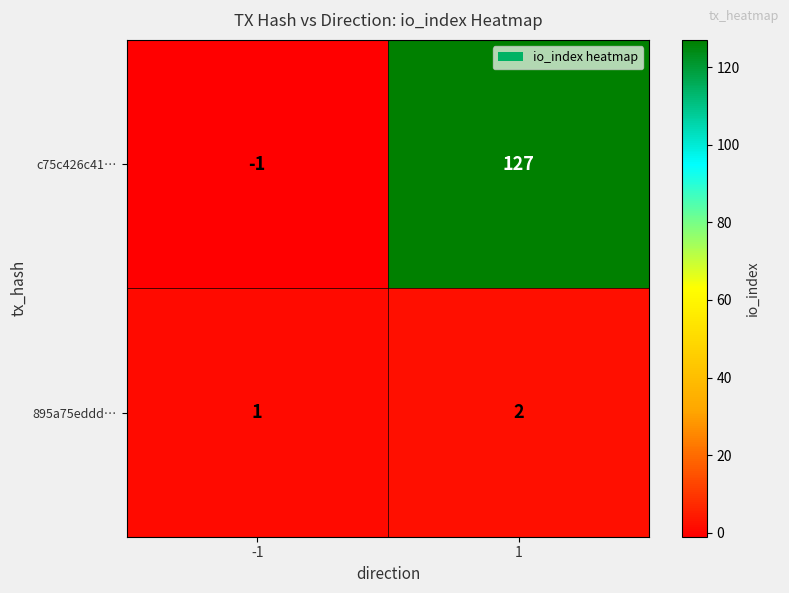

What is the greatest value displayed?

127